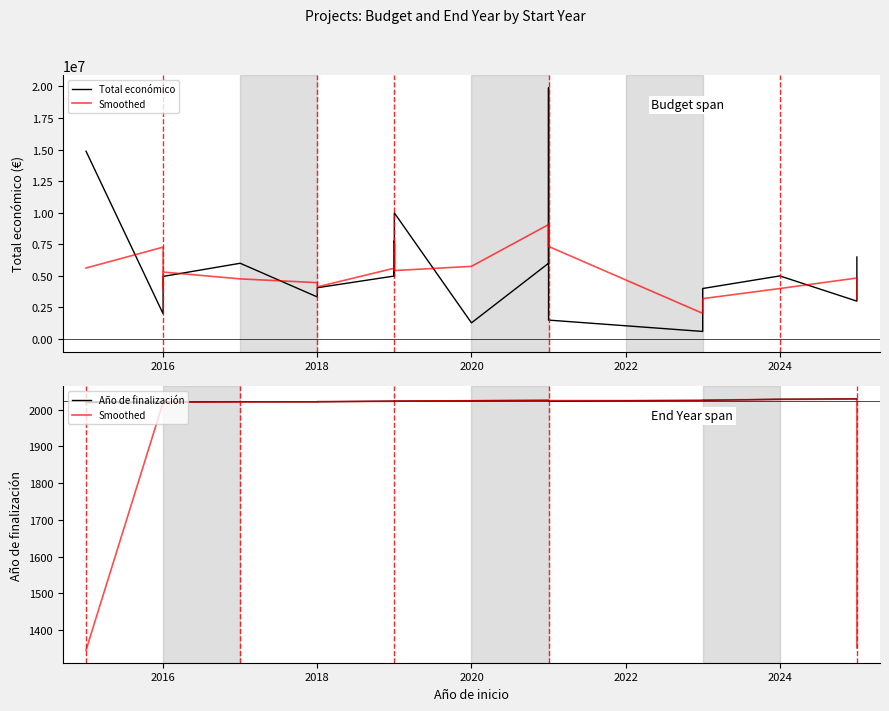

Reading left to right, extract all data points from this chart.

Total económico: 14874340.0	1999671.0	4953160.0	4958172.0	5999934.0	3331580.0	4062035.0	4990128.0	7784750.0	4997945.0	9986185.0	1279987.0	5999241.0	19902190.0	1498875.0	599883.0	3999937.0	4997527.0	2999999.0	6494227.0
Smoothed: 1346.0	2019.3	2019.7	2020.3	2020.7	2021.0	2021.7	2022.3	2022.7	2022.7	2023.0	2024.0	2024.7	2024.3	2024.3	2024.3	2026.0	2027.3	2028.3	1352.3
Año de finalización: 2019.0	2019.0	2020.0	2020.0	2021.0	2021.0	2021.0	2023.0	2023.0	2022.0	2023.0	2024.0	2025.0	2025.0	2023.0	2025.0	2025.0	2028.0	2029.0	2028.0